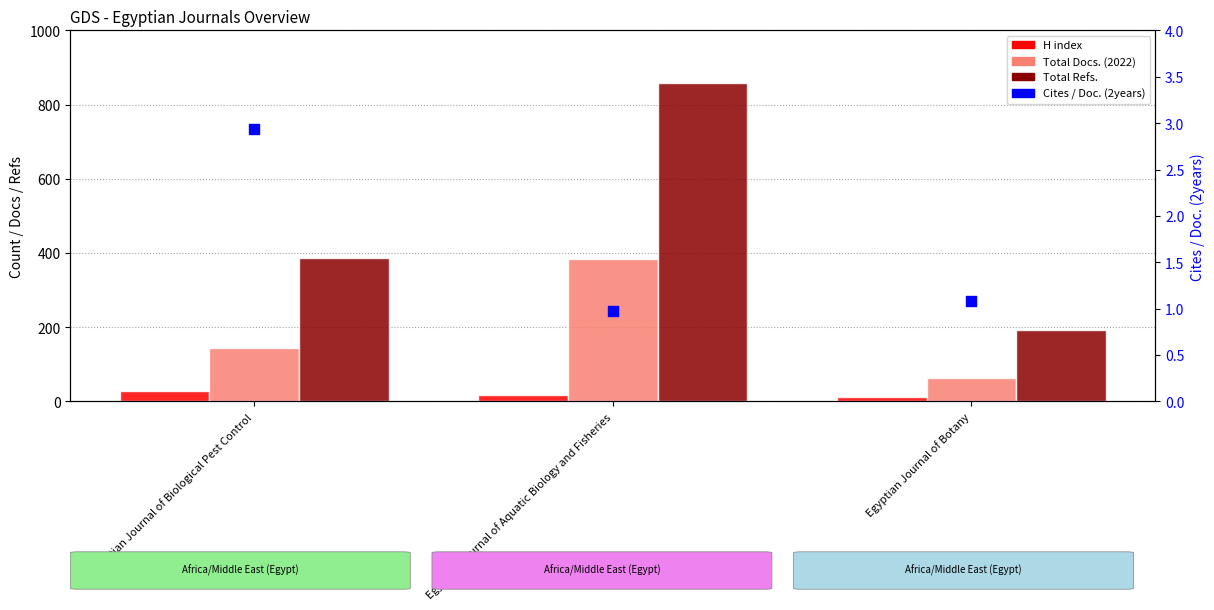

Is the value of H index at Egyptian Journal of Botany greater than the value of Cites / Doc. (2years) at Egyptian Journal of Botany?

Yes